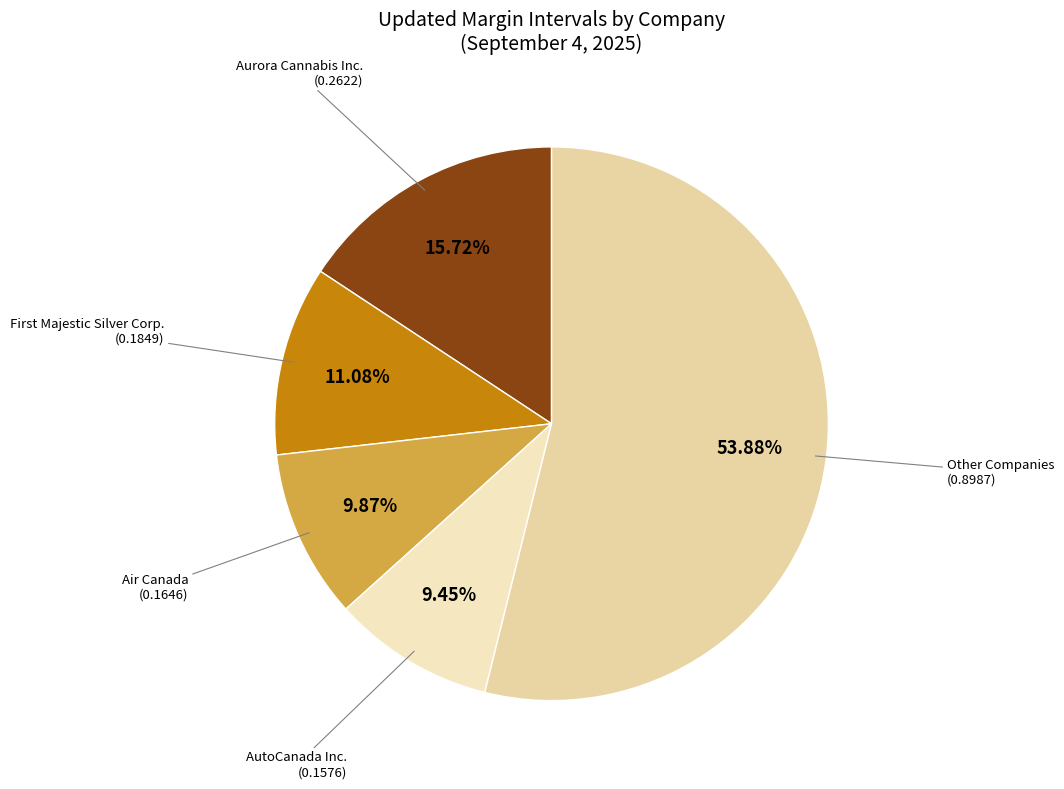

Is the sum of Aurora Cannabis Inc. and Air Canada greater than half?

No